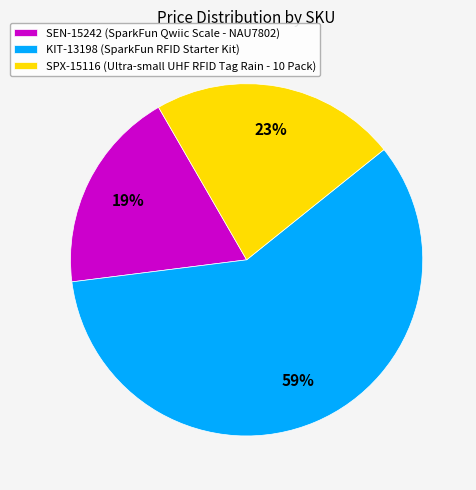

To the nearest percent, what is the average slice percentage?

33%